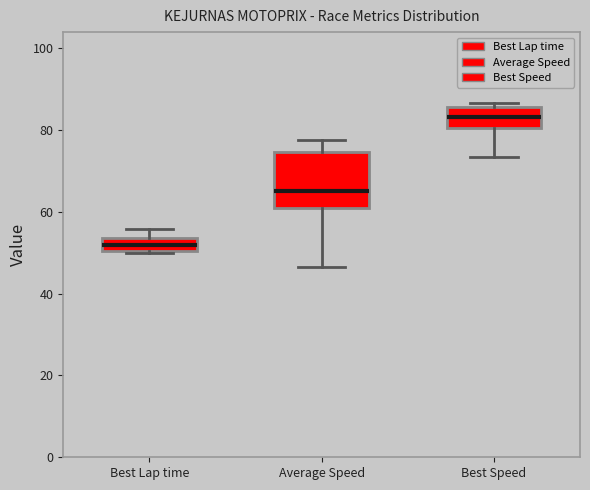

Which box has the highest median line?

Best Speed